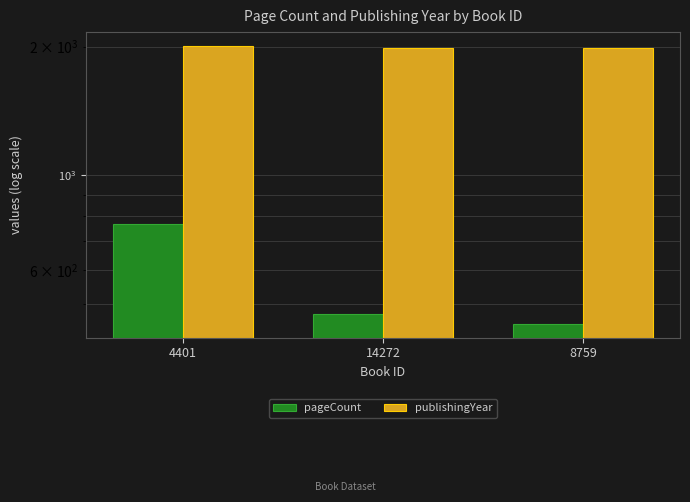

List the series in order of their peak value, highest first.

publishingYear, pageCount